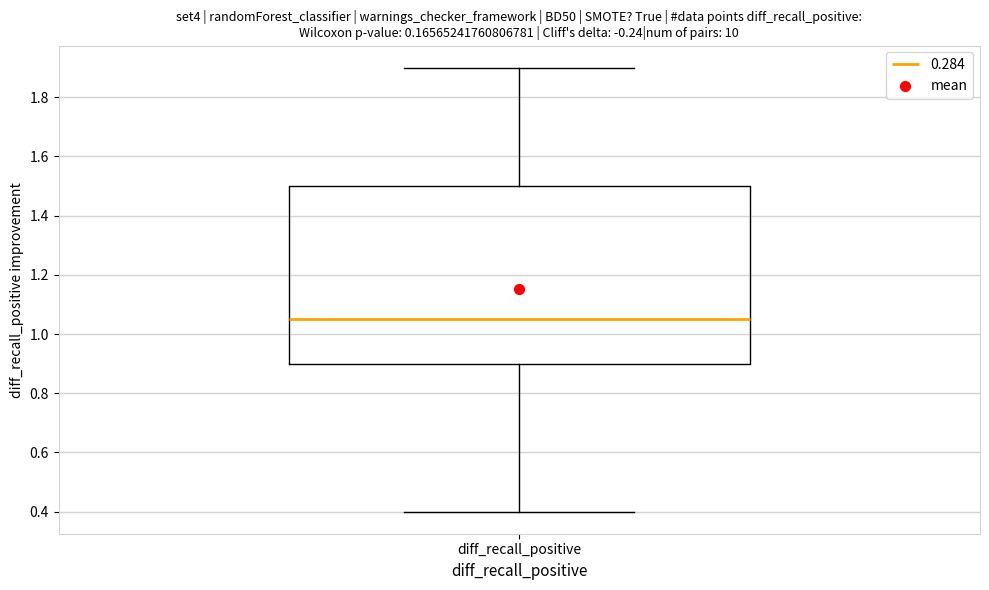

Read this box plot against the y-axis: the position of the median line, the range covered by the box, and the ends of both whiskers. The values are not printed on the chart, so give them approximately, as read against the axis.

median 1.06, box 0.90 to 1.50, whiskers 0.40 to 1.90